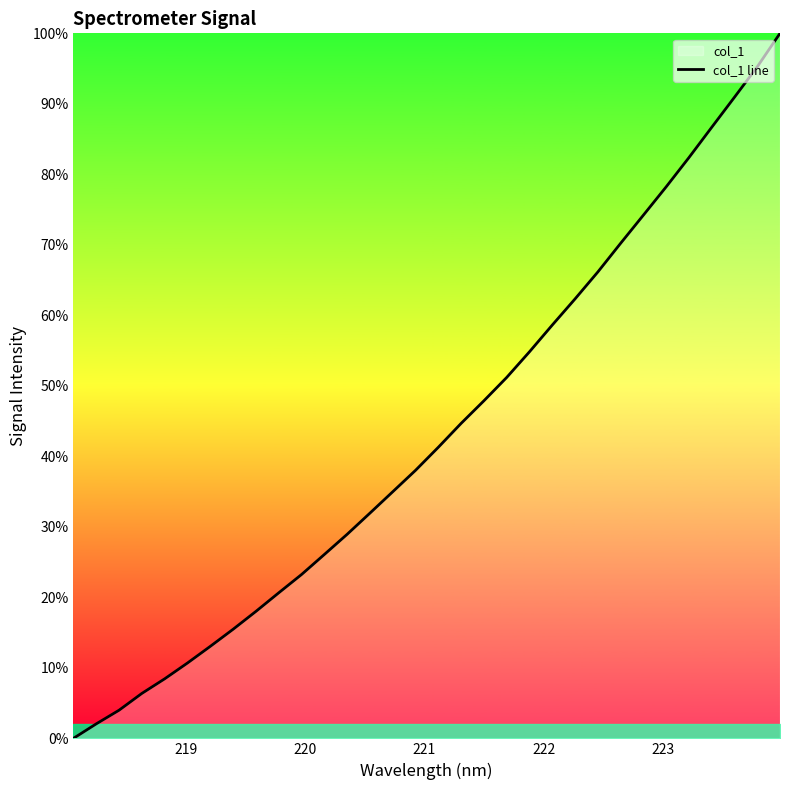

What is the greatest value displayed?

100.0